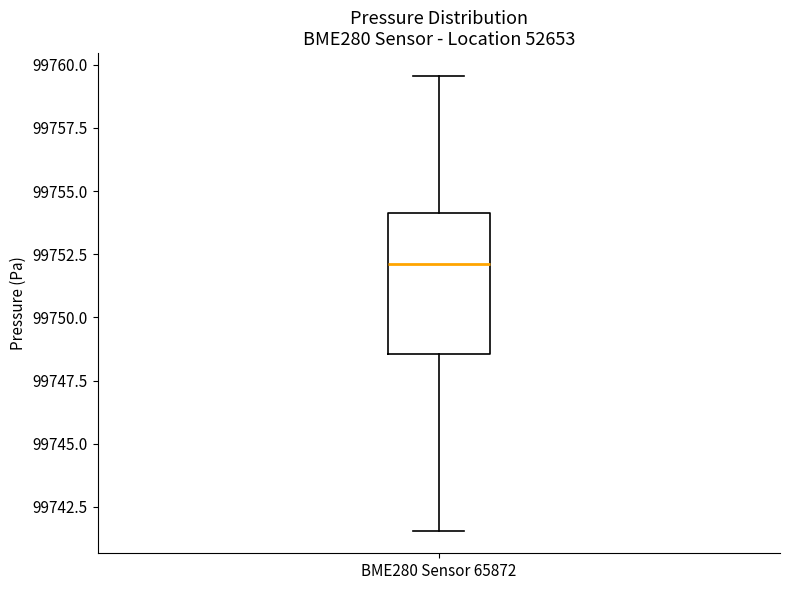

Where is the upper edge of the box for BME280 Sensor 65872 on the y-axis? The values are not printed on the chart, so give them approximately, as read against the axis.

99754.0